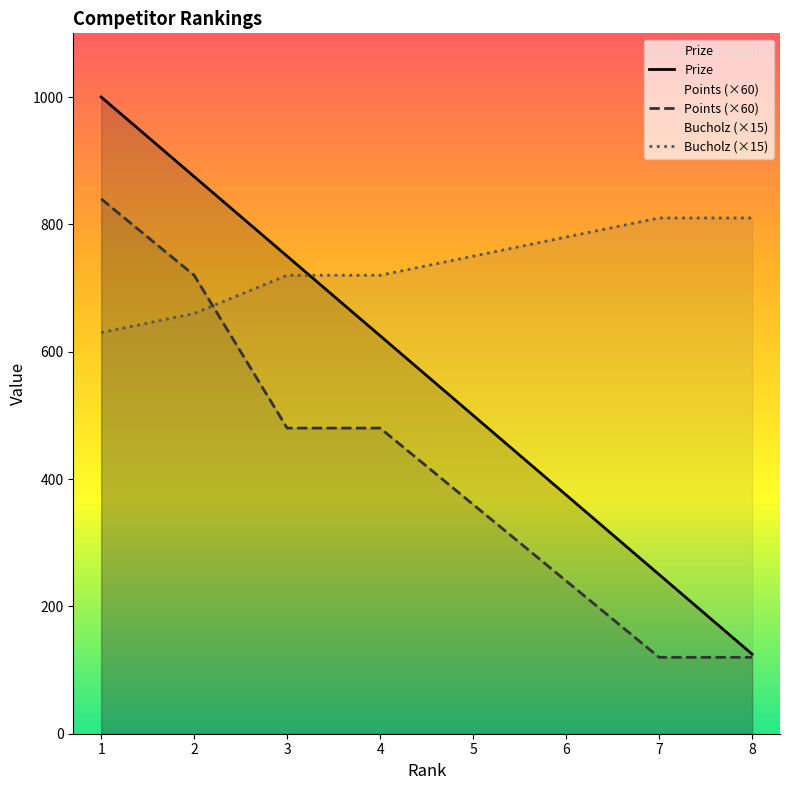

What are all the series names shown in the legend?

Prize, Points, Bucholz